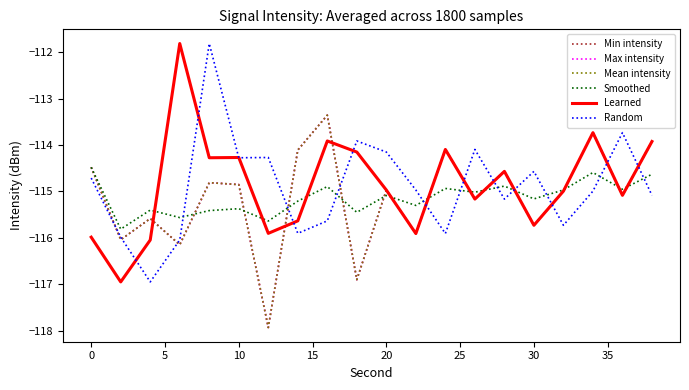

Which series has the largest total across all categories?

Learned